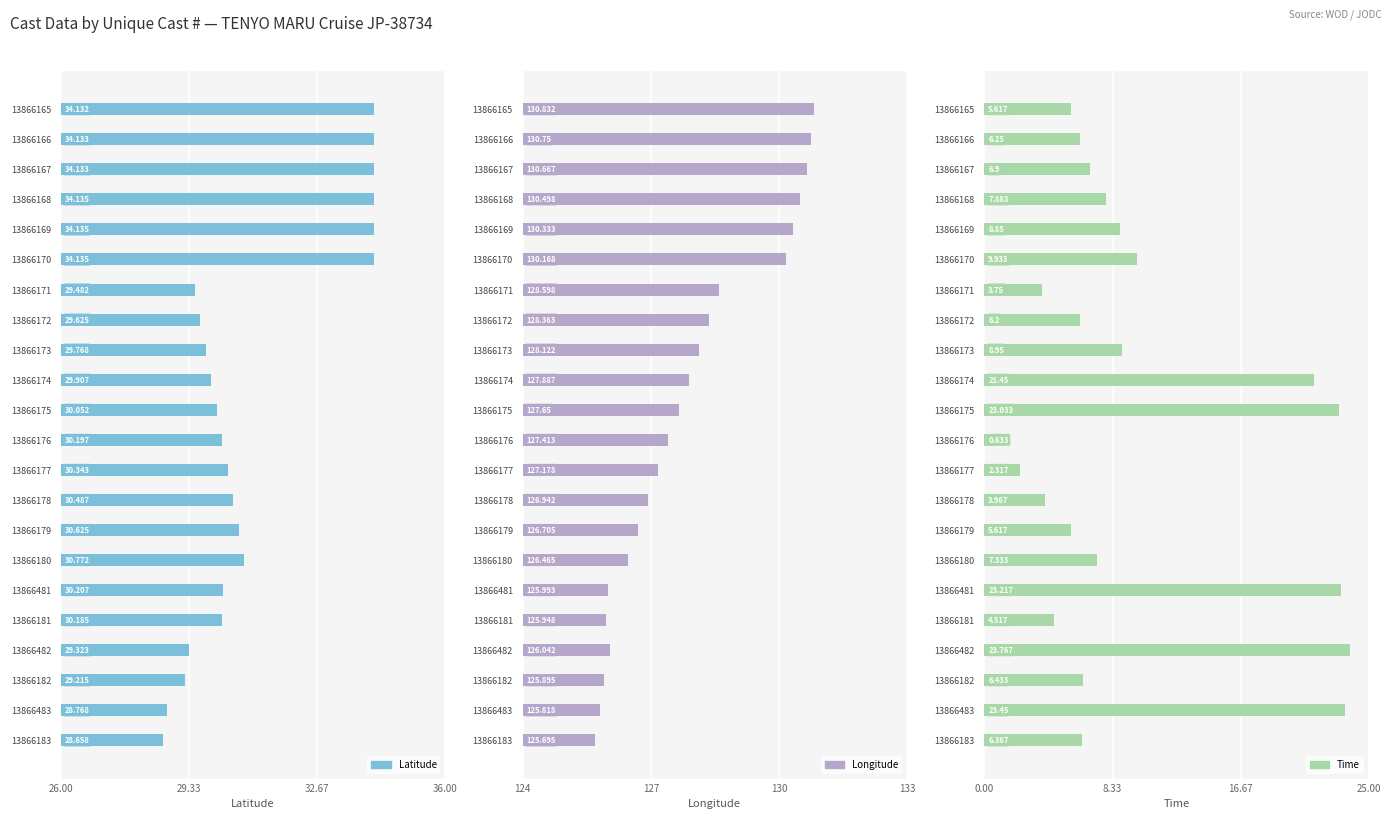

Which series has the largest total across all categories?

Longitude